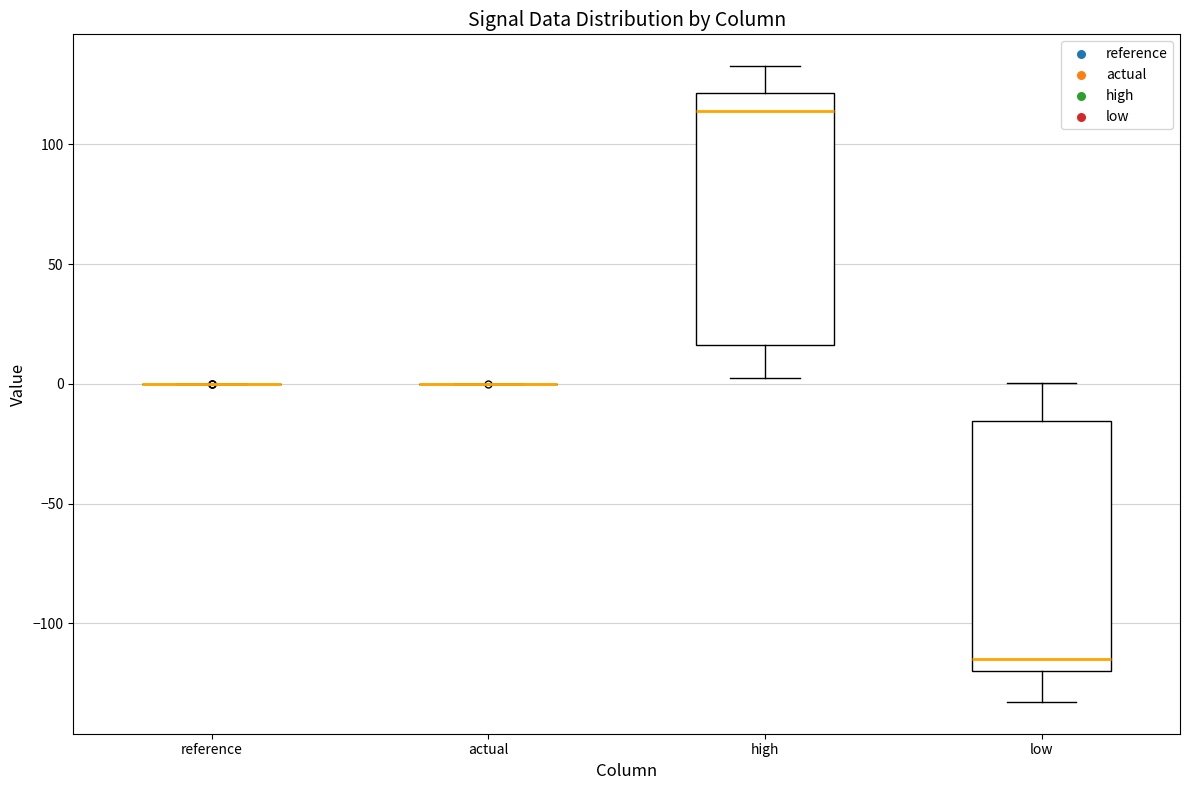

Reading left to right, read every box against the y-axis: the position of its median line, the range the box covers, and the ends of its whiskers. The values are not printed on the chart, so give them approximately, as read against the axis.

reference: box collapsed to a line at 0, whiskers 0 to 0
actual: box collapsed to a line at 0, whiskers 0 to 0
high: median 115, box 15 to 120, whiskers 5 to 135
low: median -115, box -120 to -15, whiskers -135 to 0